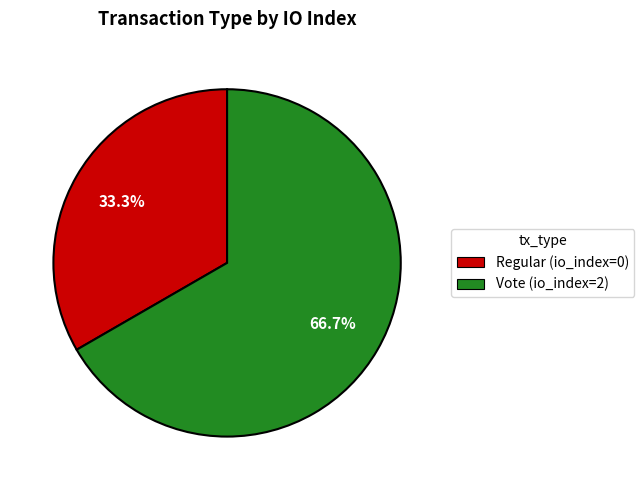

Rank the categories by value from highest to lowest.

Vote, Regular